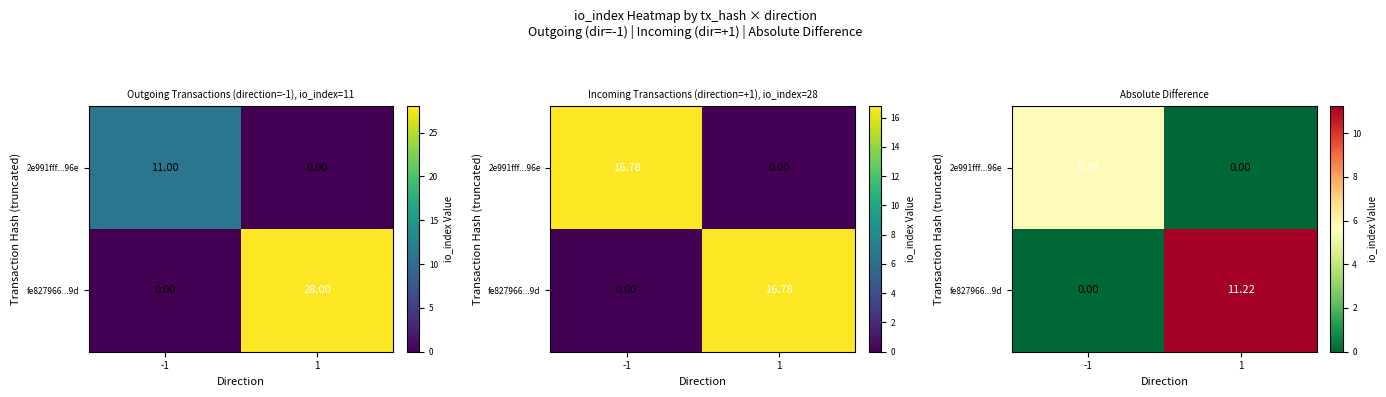

Read the fe827966...9d value at 1.

11.2